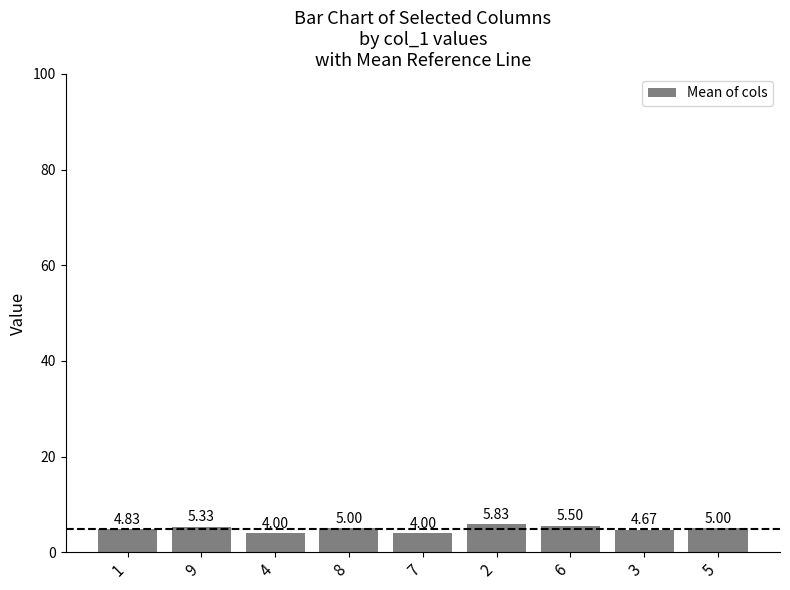

What is the sum of the values at 8 and 2?

10.8